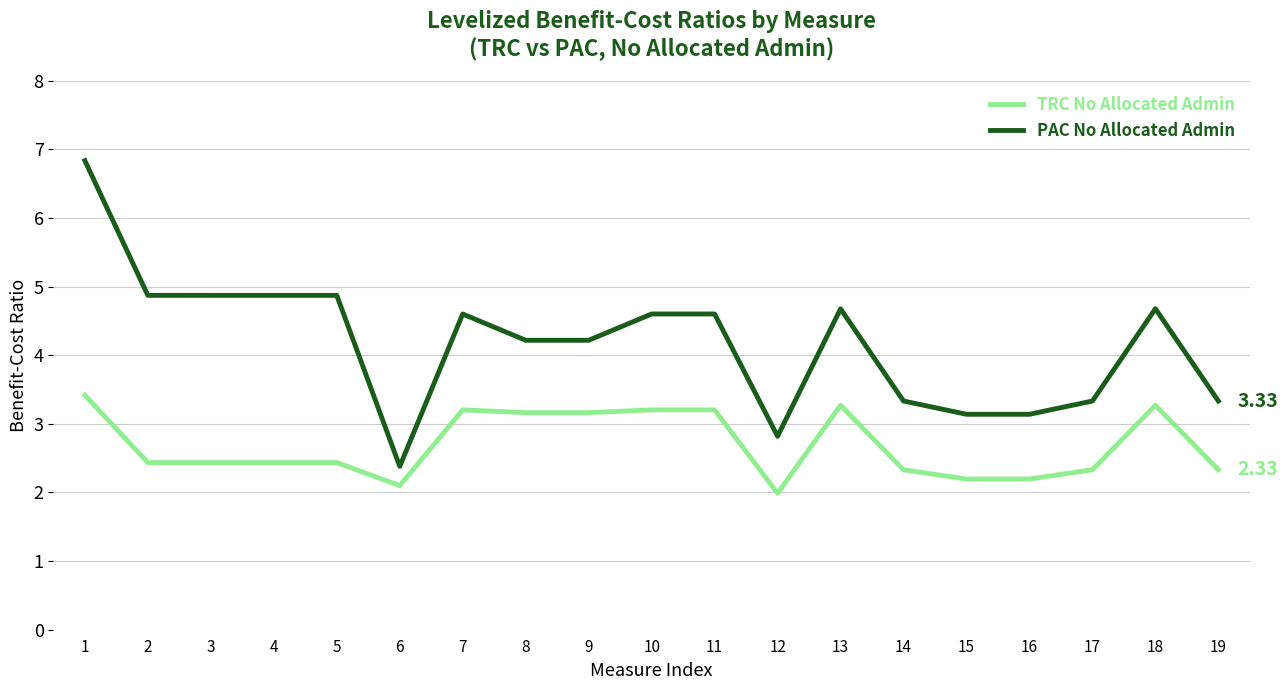

Reading left to right, list all the values displayed in this chart.

TRC No Allocated Admin: 3.4	2.4	2.4	2.4	2.4	2.1	3.2	3.2	3.2	3.2	3.2	2.0	3.3	2.3	2.2	2.2	2.3	3.3	2.3
PAC No Allocated Admin: 6.8	4.9	4.9	4.9	4.9	2.4	4.6	4.2	4.2	4.6	4.6	2.8	4.7	3.3	3.1	3.1	3.3	4.7	3.3